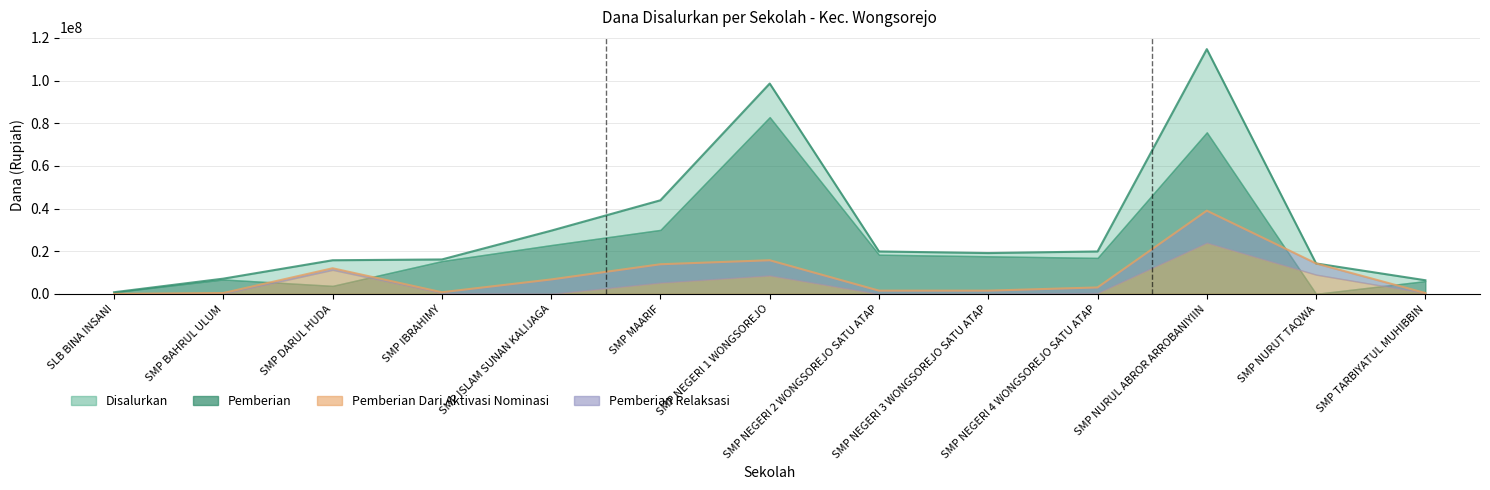

Is the value of Disalurkan at SMP NURUT TAQWA greater than the value of Pemberian Dari Aktivasi Nominasi at SMP MAARIF?

Yes